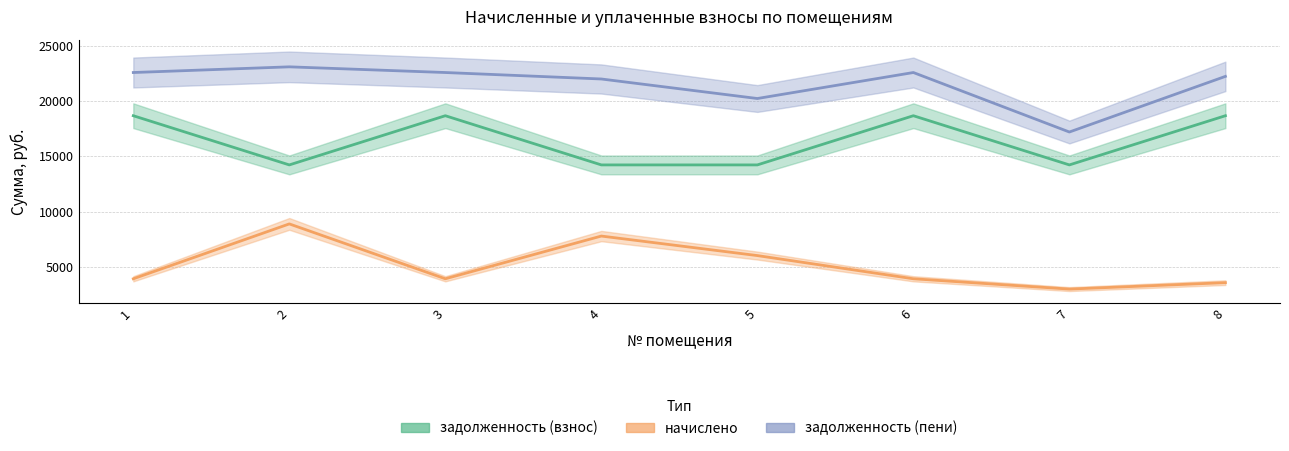

Reading left to right, extract all data points from this chart.

задолженность (взнос): 1=18675.2	2=14221.4	3=18675.2	4=14221.4	5=14221.4	6=18675.2	7=14221.4	8=18675.2
начислено: 1=3911.6	2=8880.0	3=3911.6	4=7779.8	5=6012.0	6=3911.6	7=2978.8	8=3561.7
задолженность (пени): 1=22586.9	2=23101.4	3=22586.9	4=22001.3	5=20233.4	6=22586.9	7=17200.2	8=22237.0